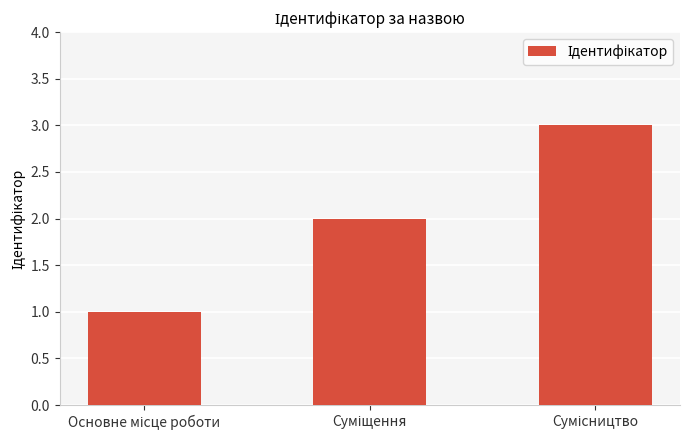

How many data points does each series have?

3